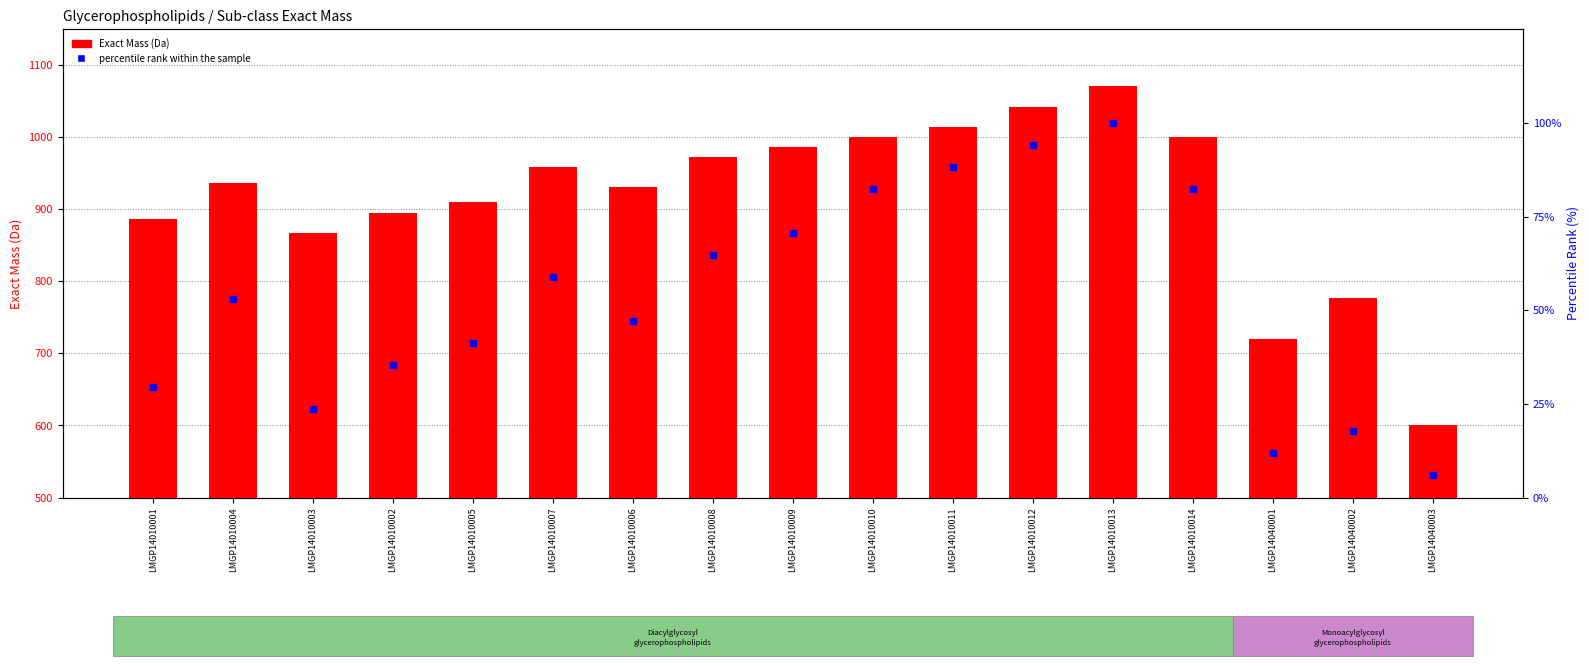

Which series reaches the maximum Y coordinate?

Exact Mass